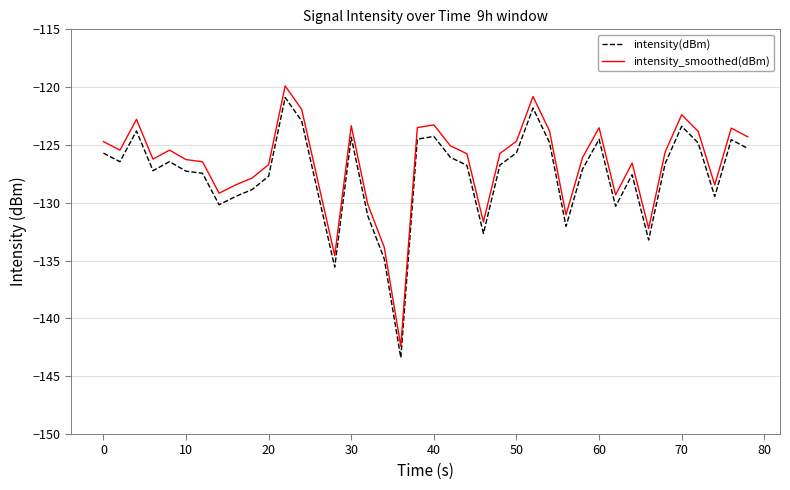

Rank the series by their average value, from highest to lowest.

intensity_smoothed(dBm), intensity(dBm)